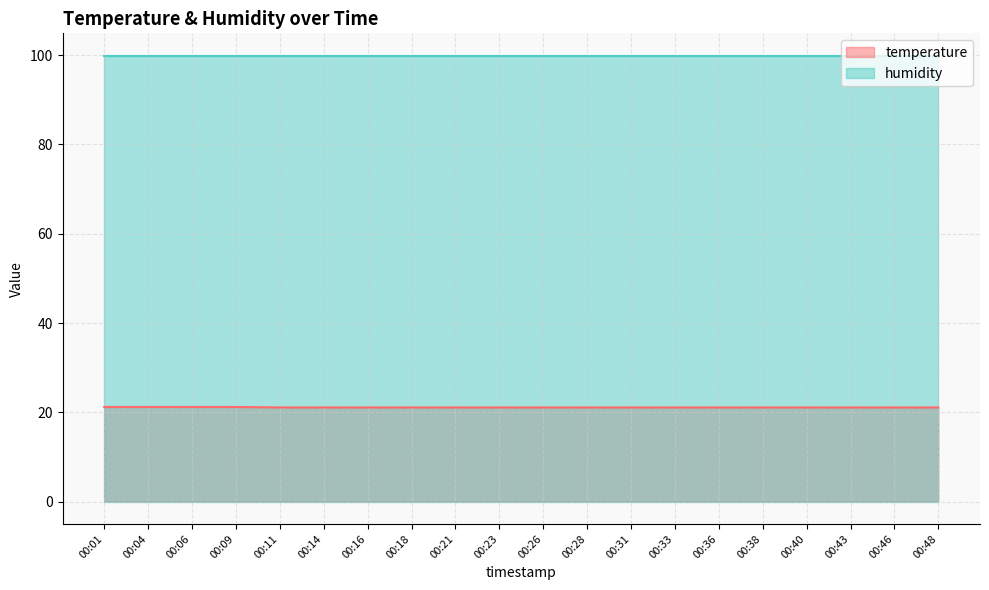

The chart shows a value of 4.6 at 00:04. True or false?

False